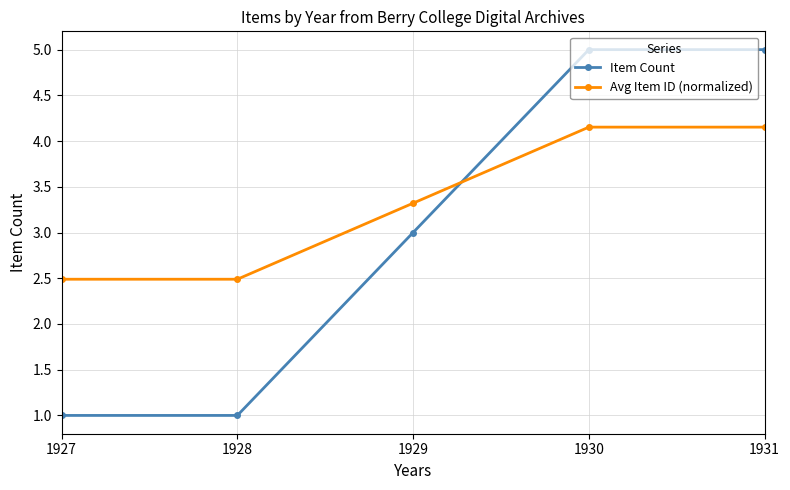

What is the value of the Item Count point at the 5th from the left?

5.0